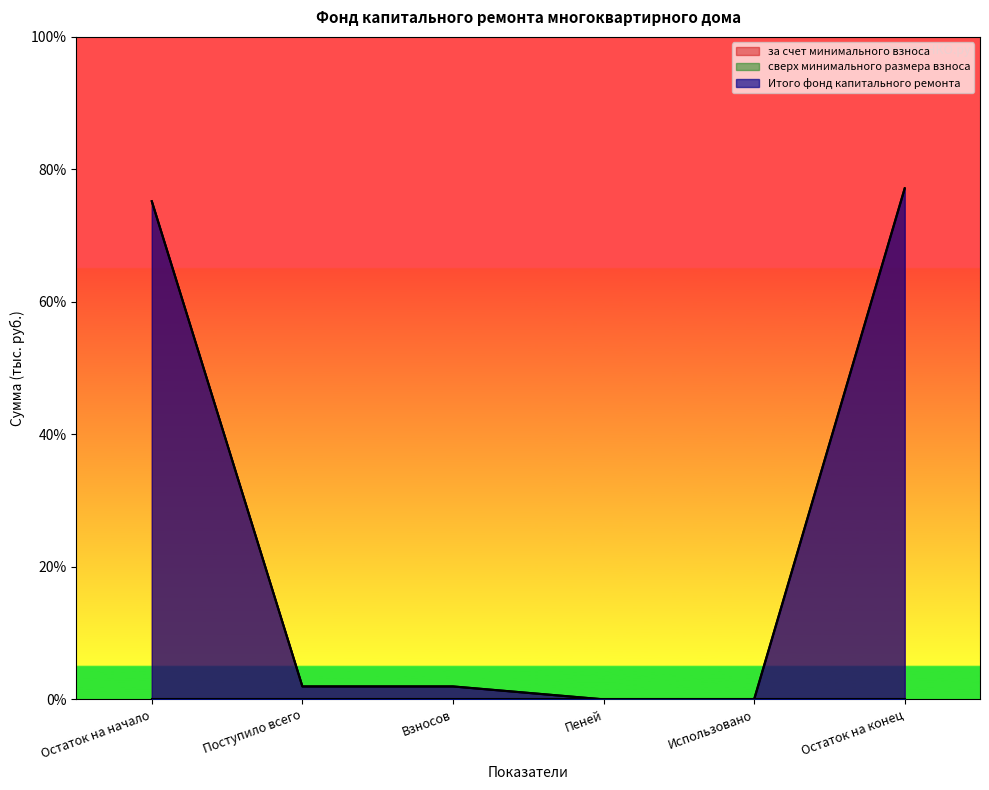

Does the chart have visible grid lines?

No